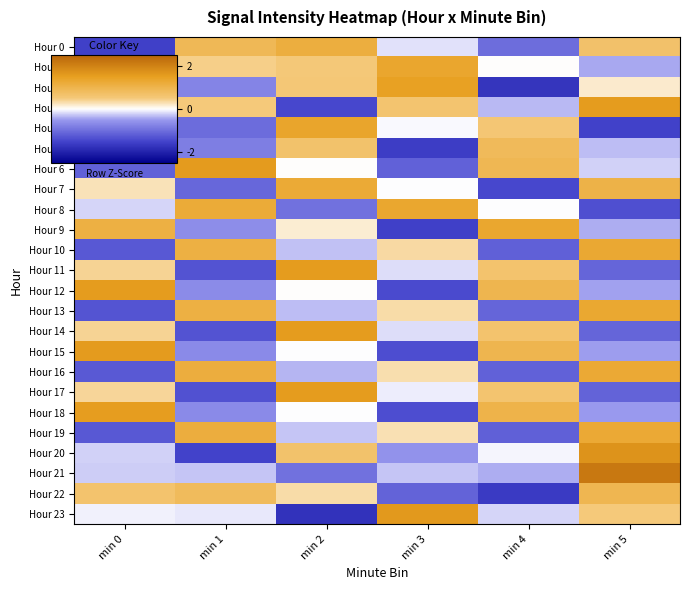

Between min 3 and min 5, which is larger?

min 5